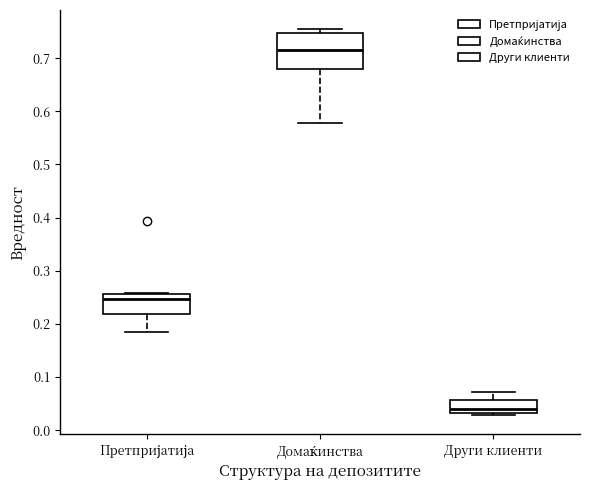

Reading left to right, transcribe this box plot: for each box, give where its median line is, the range the box spans, and where its two whiskers end, as read against the y-axis. The values are not printed on the chart, so give them approximately, as read against the axis.

Претпријатија: median 0.25, box 0.22 to 0.26, whiskers 0.19 to 0.26
Домаќинства: median 0.72, box 0.68 to 0.75, whiskers 0.58 to 0.75 (just above the box's upper edge)
Други клиенти: median 0.04, box 0.03 to 0.06, whiskers 0.03 (just below the box's lower edge) to 0.07